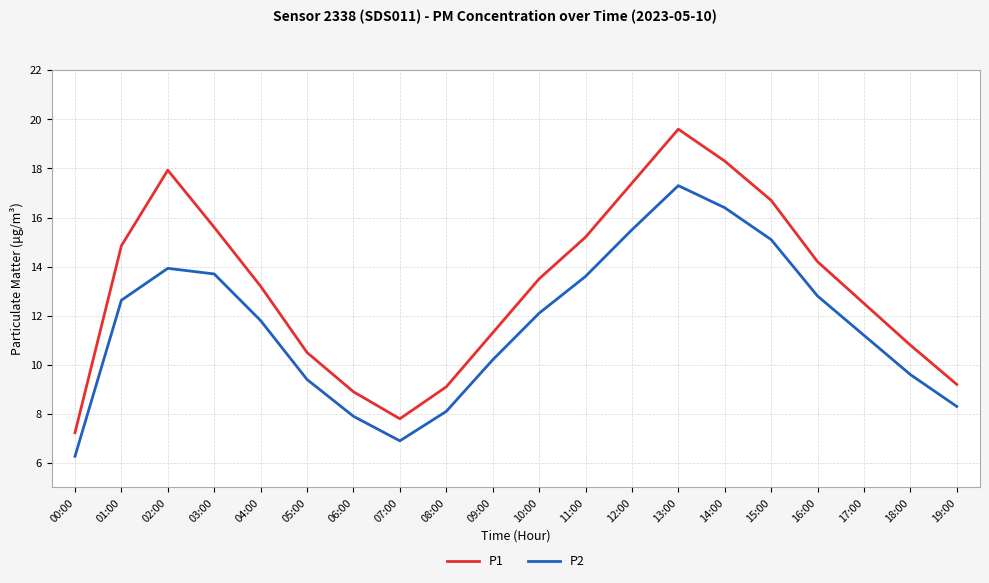

Where is P2 nearest to the value 11?

17:00